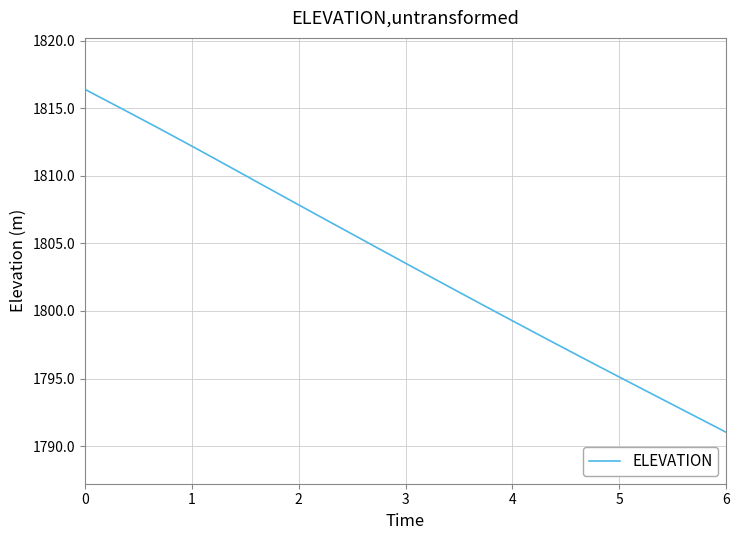

What is the maximum value shown in the chart?

1816.4